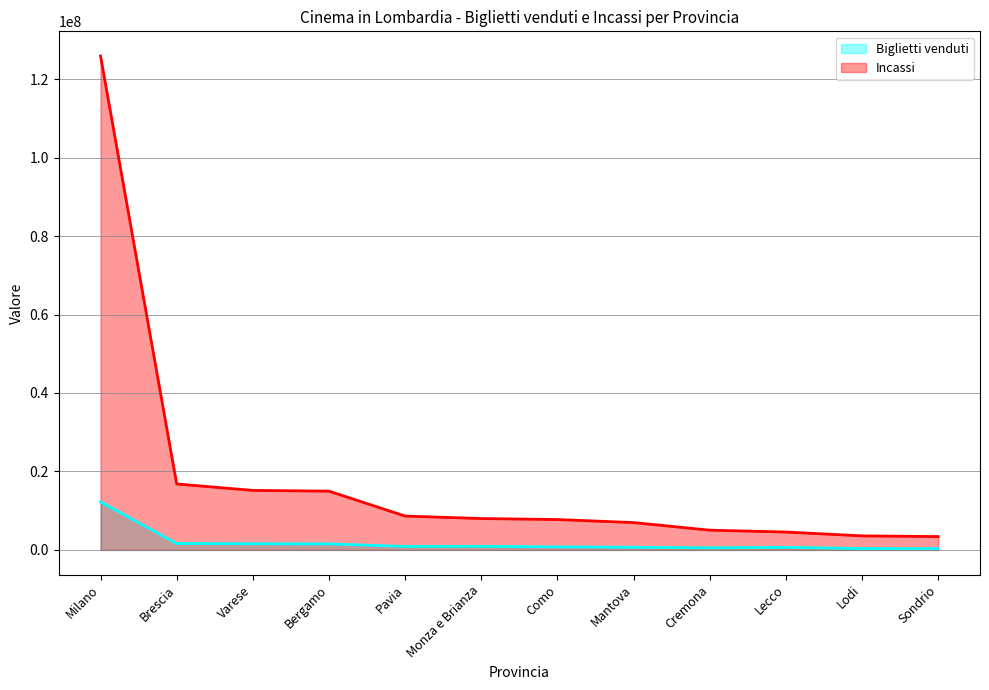

What value does the Incassi series have at Lecco, to the nearest 100?

4563200